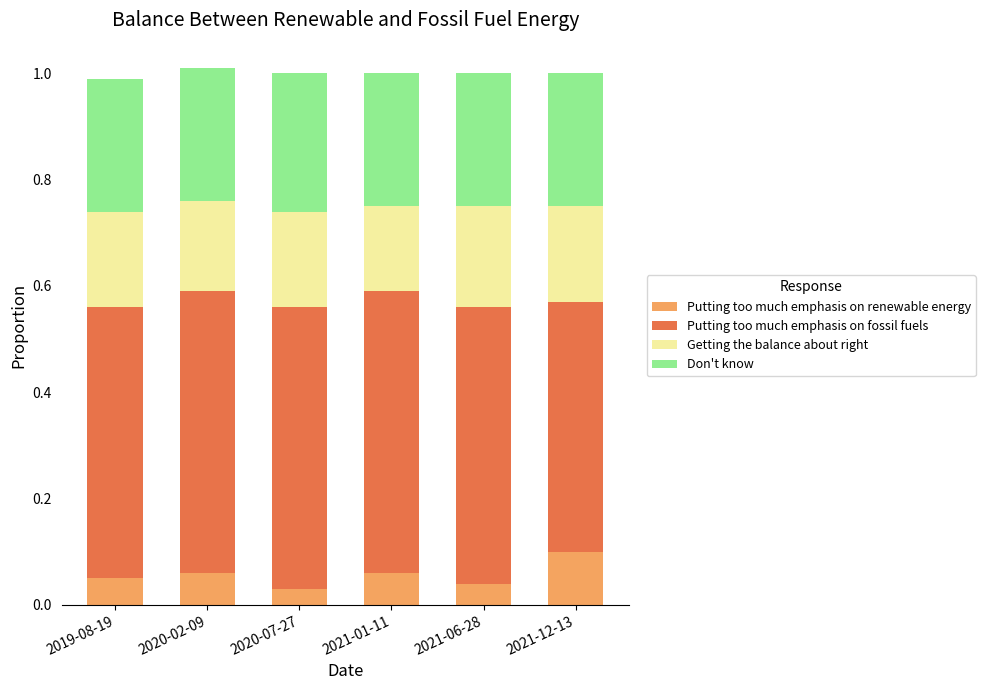

How many Putting too much emphasis on renewable energy values are between 0 and 1?

6